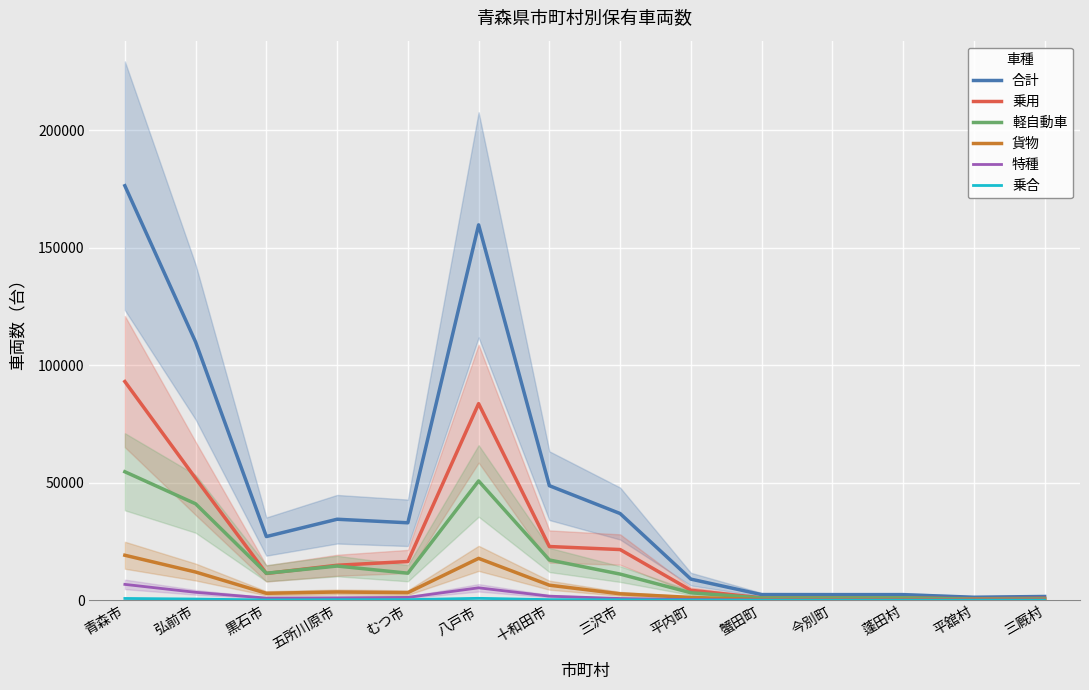

How many interior local valleys does the 貨物 series have?

4